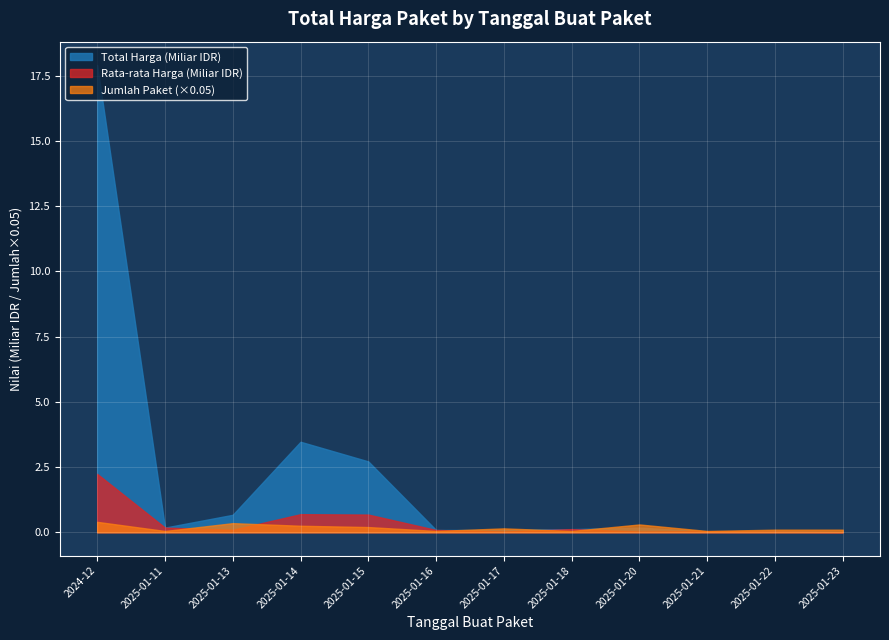

List the series in order of their peak value, highest first.

Total Harga (Miliar IDR), Rata-rata Harga (Miliar IDR), Jumlah Paket (×0.05)